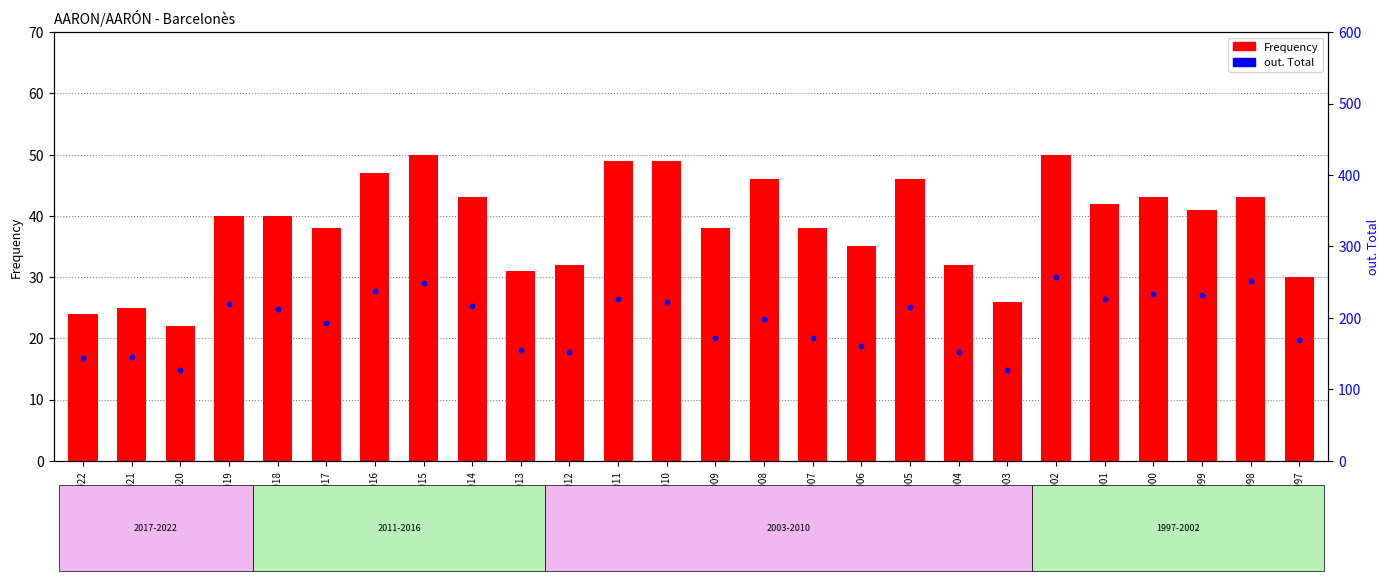

At how many categories does at least one series exceed 232?

5